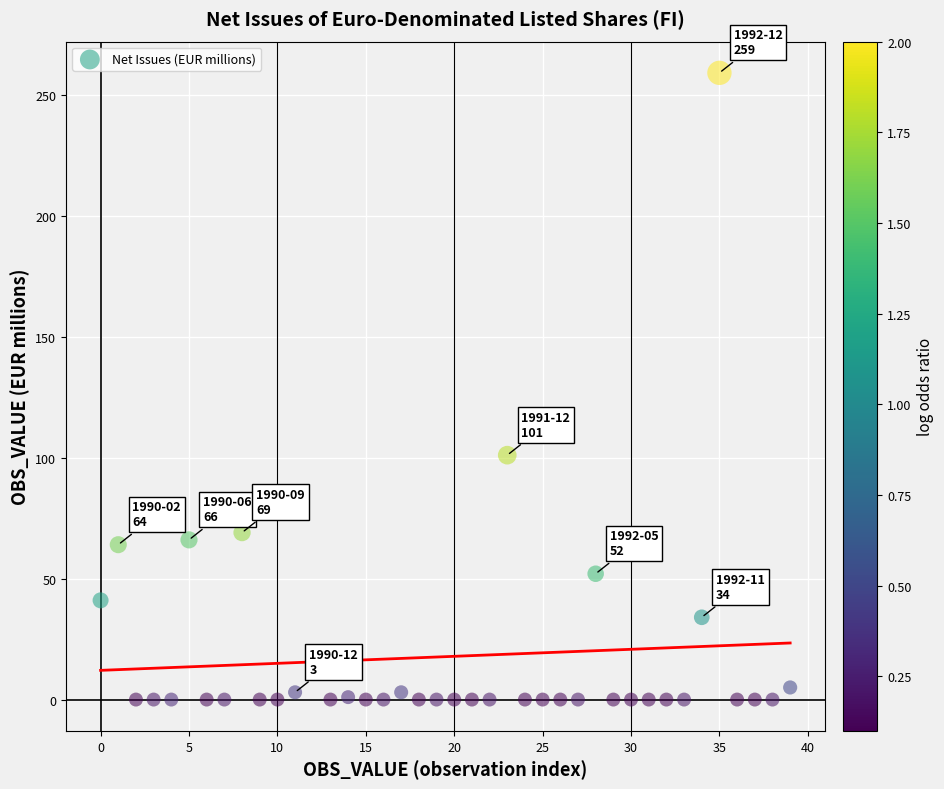

What is the range of Y values (max minus min)?

259